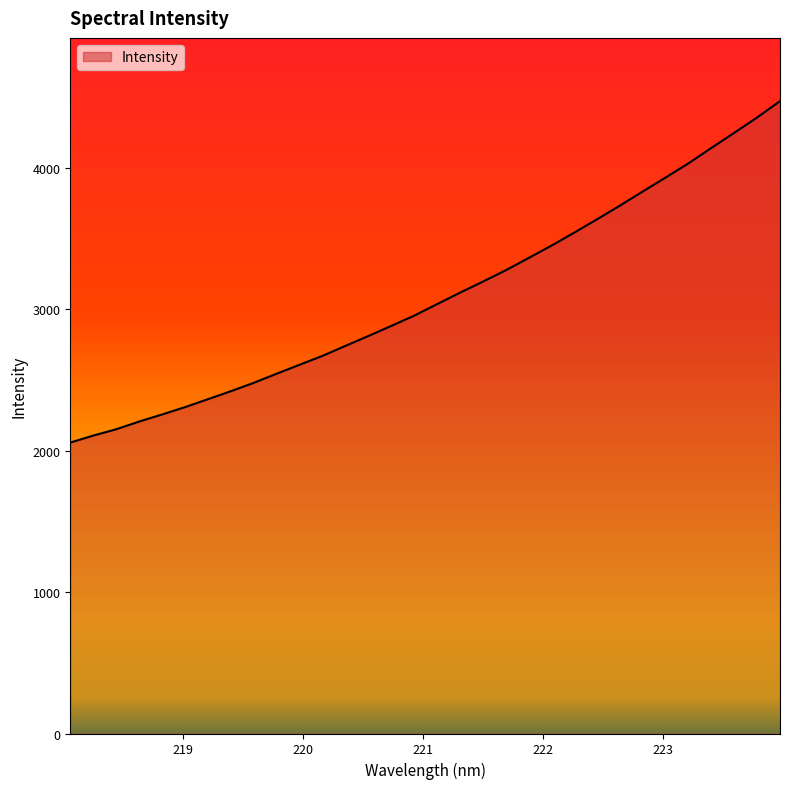

What is the smallest value displayed?

2056.8